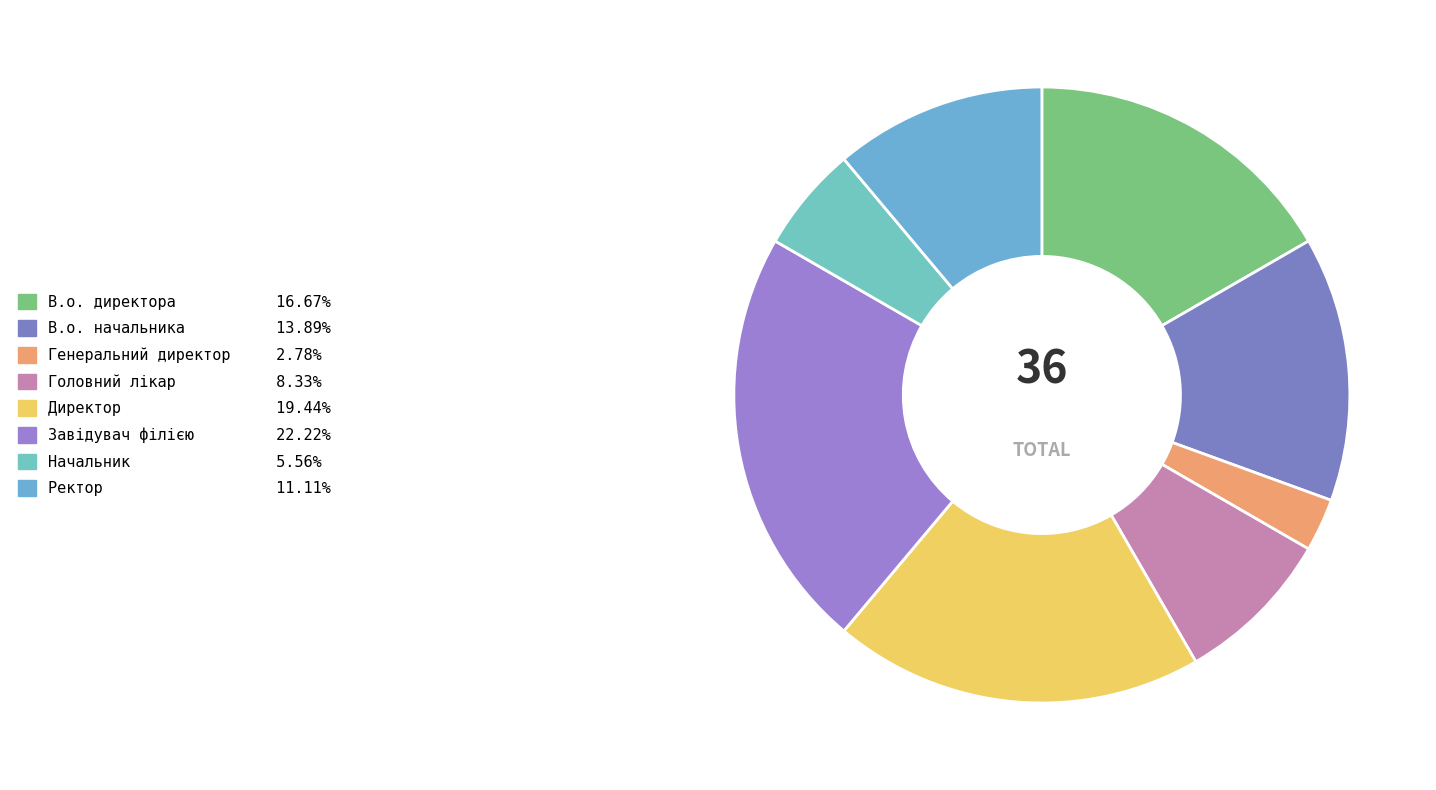

Do Ректор and Головний лікар together represent more than half of the pie?

No